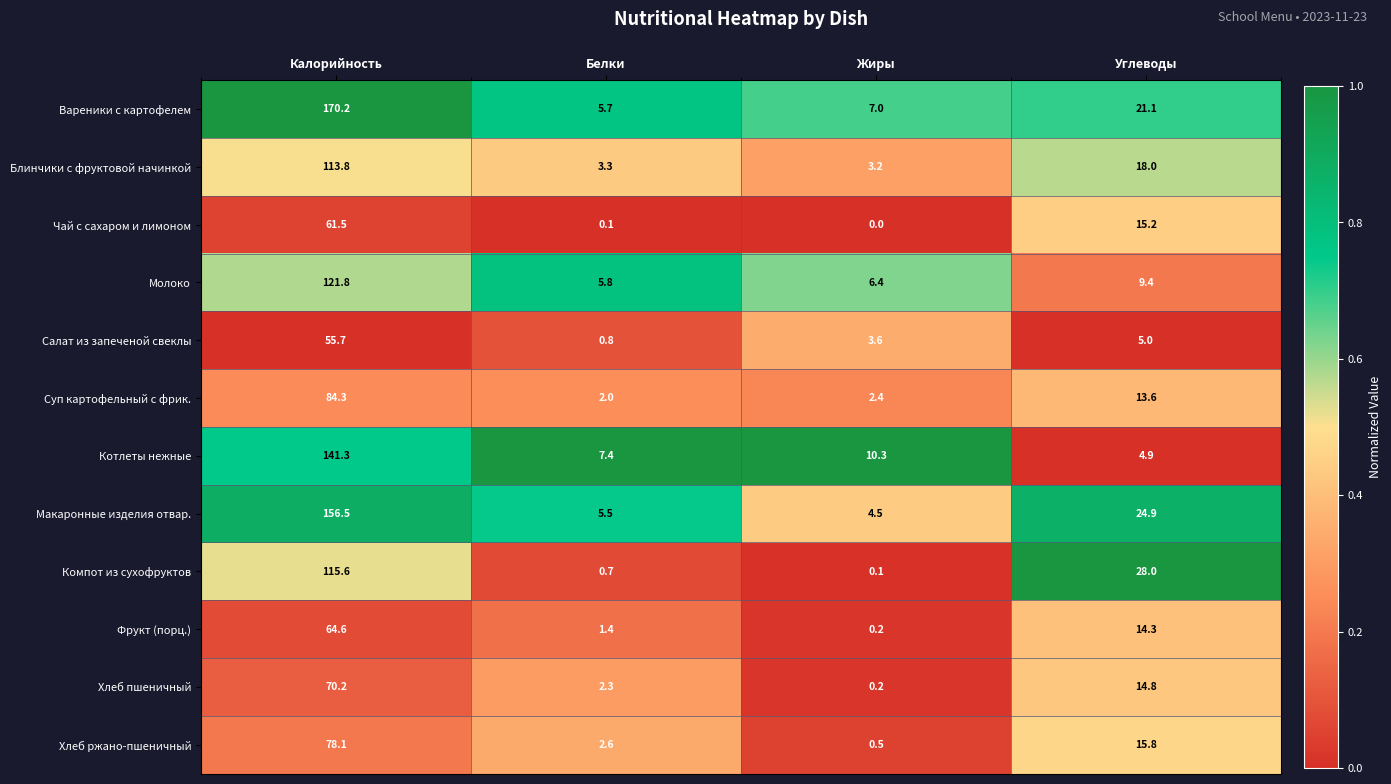

At how many categories does at least one series exceed 0?

4